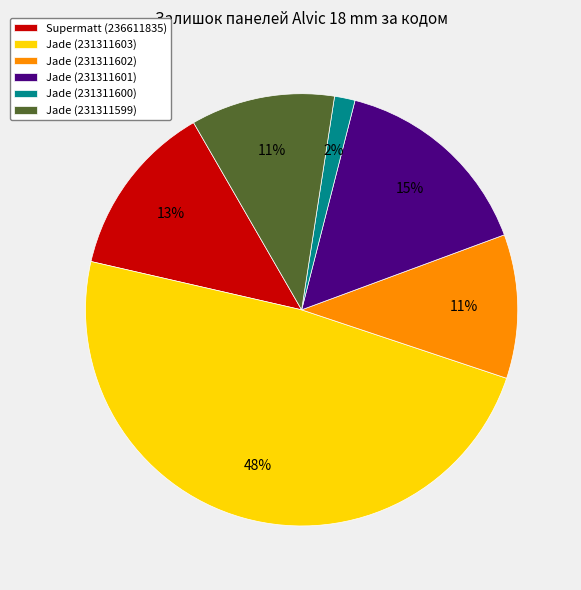

Combined, do Jade (231311603) and Supermatt (236611835) account for over 50%?

Yes